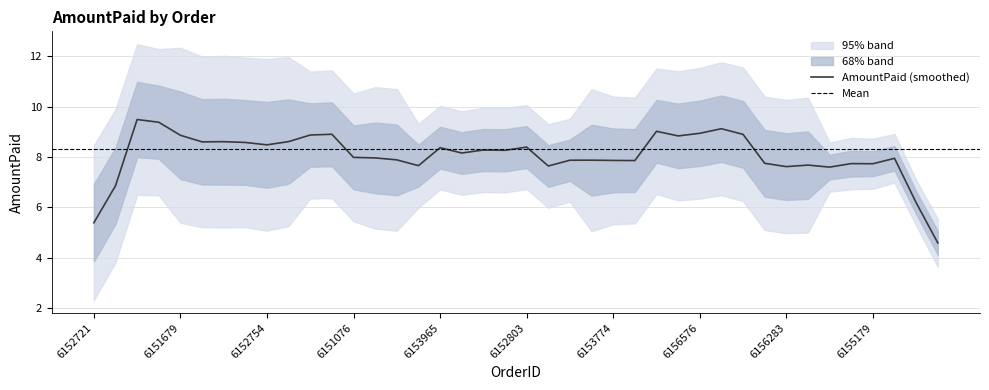

What is the ratio of the value at 6155174 to the value at 6155550?

0.9